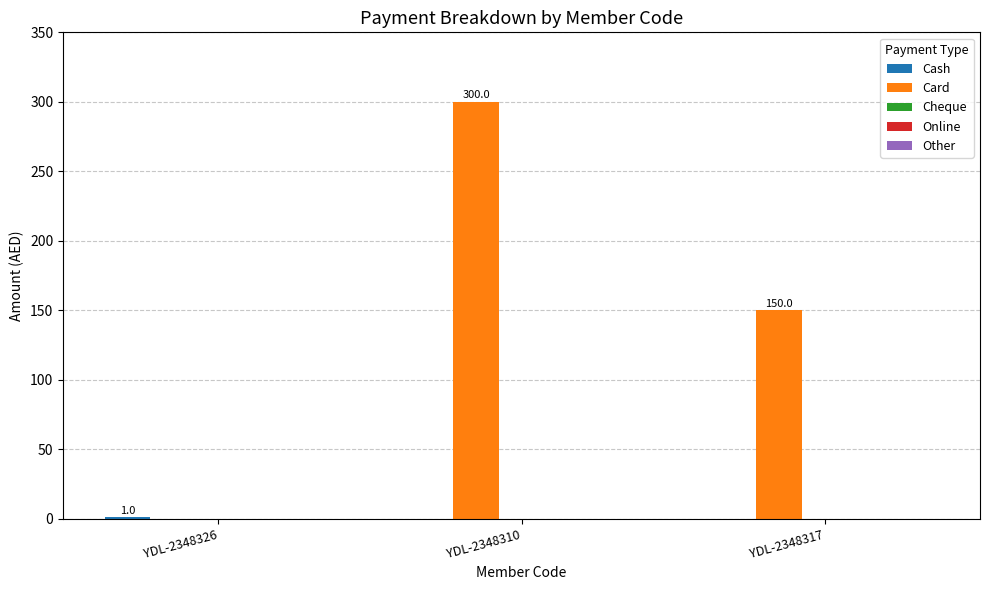

Where does the Card series first go above 150?

YDL-2348310